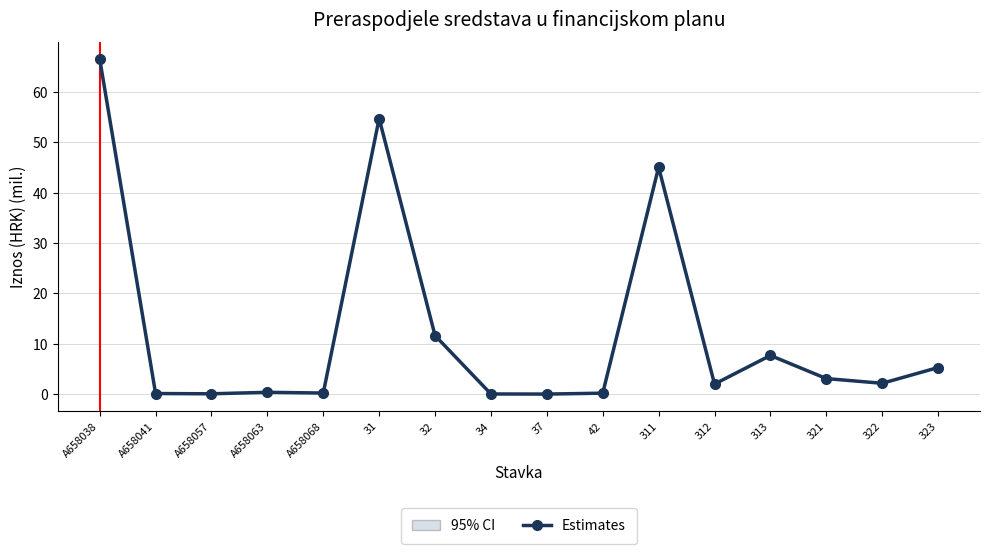

Read the value at A658041.

0.1